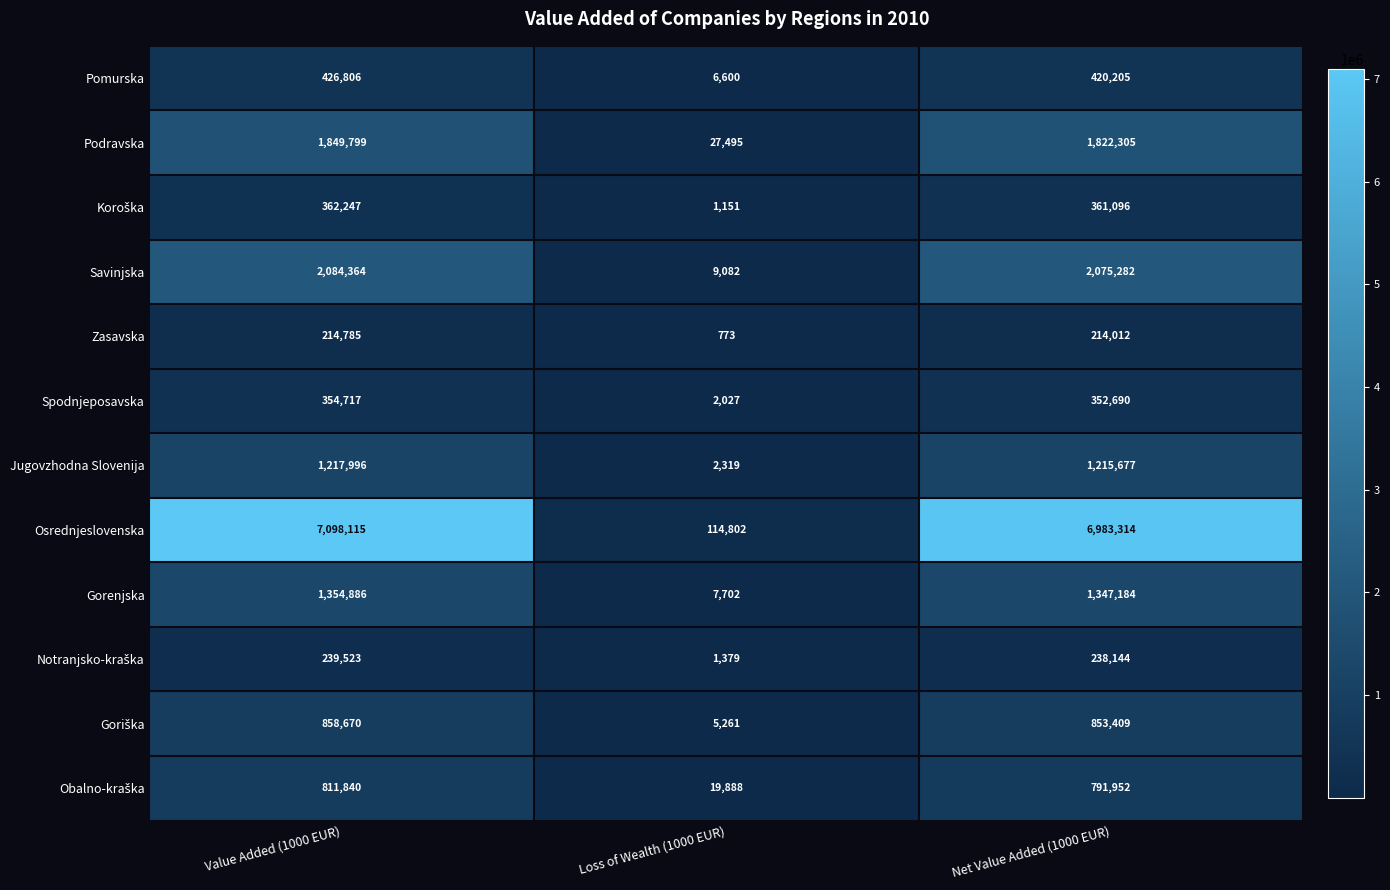

How many data points does each series have?

3